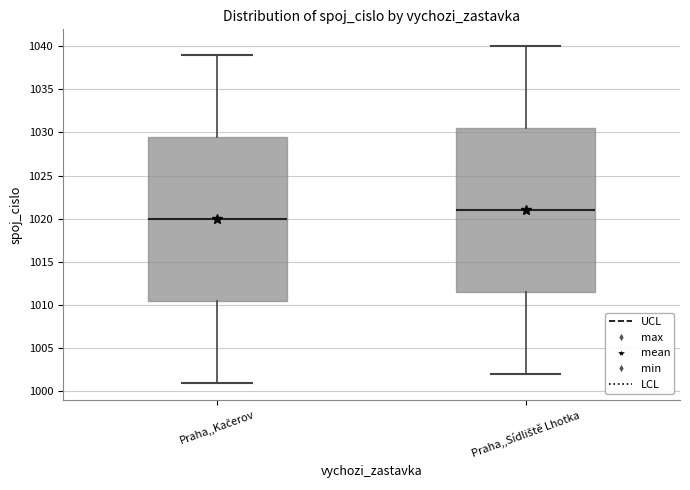

Reading left to right, transcribe this box plot: for each box, give where its median line is, the range the box spans, and where its two whiskers end, as read against the y-axis. The values are not printed on the chart, so give them approximately, as read against the axis.

Praha,,Kačerov: median 1020.0, box 1010.5 to 1029.5, whiskers 1001.0 to 1039.0
Praha,,Sídliště Lhotka: median 1021.0, box 1011.5 to 1030.5, whiskers 1002.0 to 1040.0